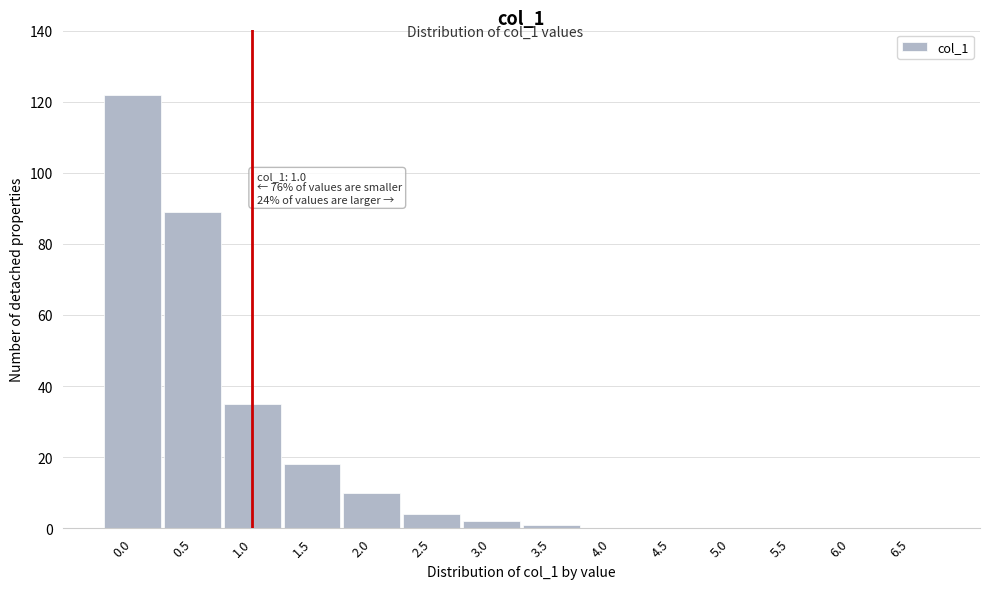

Reading left to right, list all the values displayed in this chart.

0.0=122	0.5=89	1.0=35	1.5=18	2.0=10	2.5=4	3.0=2	3.5=1	4.0=0	4.5=0	5.0=0	5.5=0	6.0=0	6.5=0